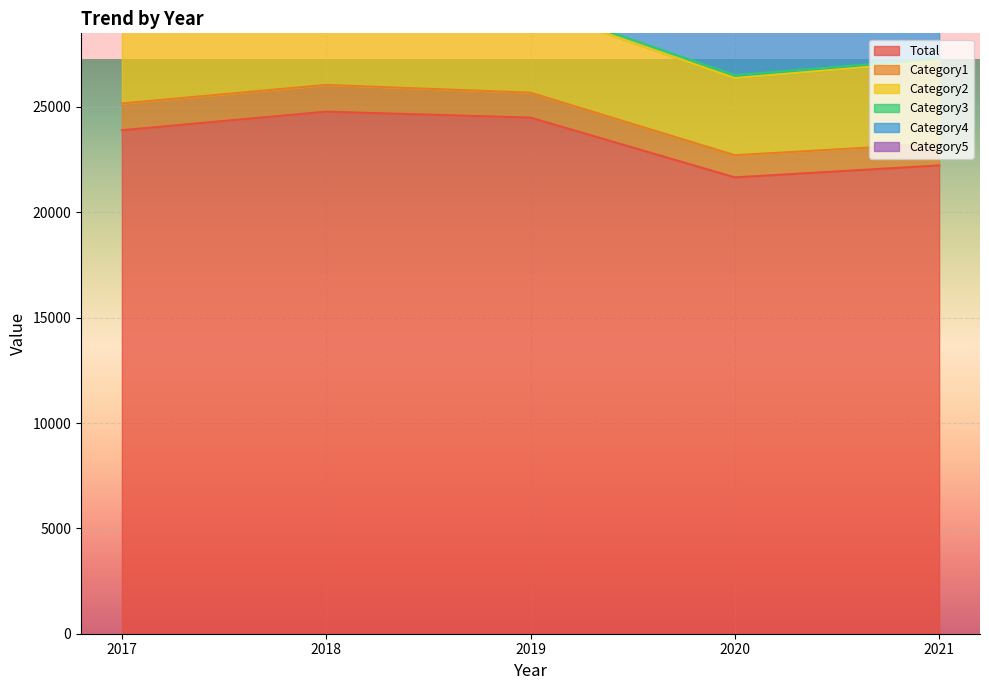

Between 2021 and 2017, which is larger?

2017